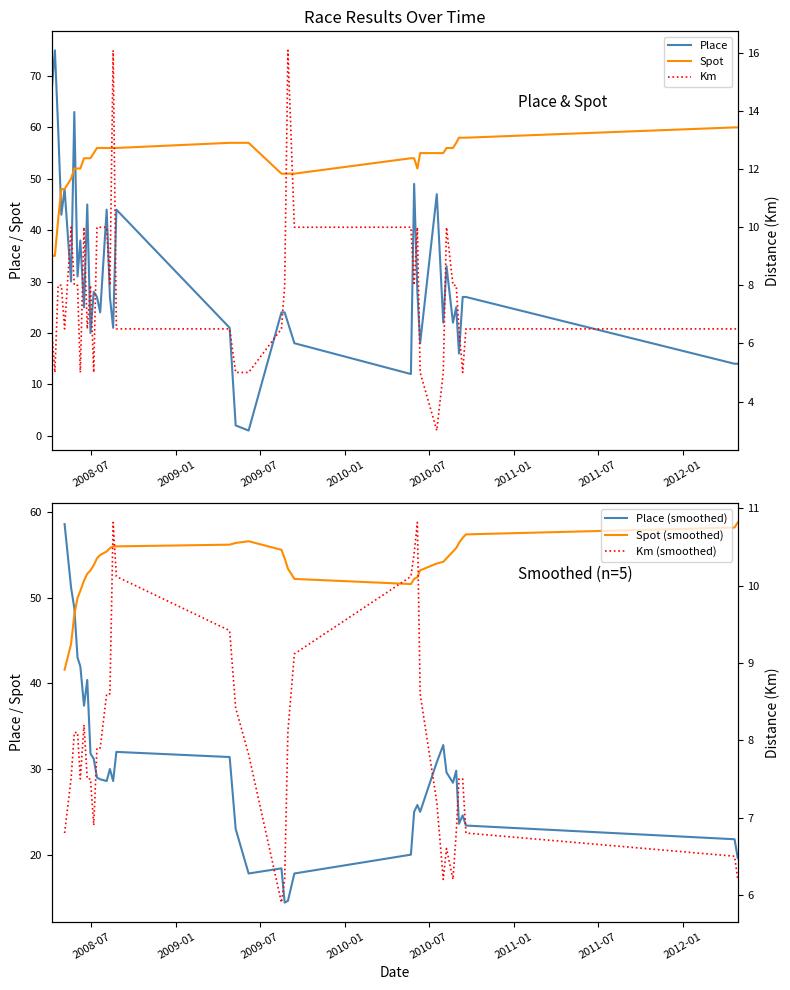

At how many categories does at least one series exceed 29?

40